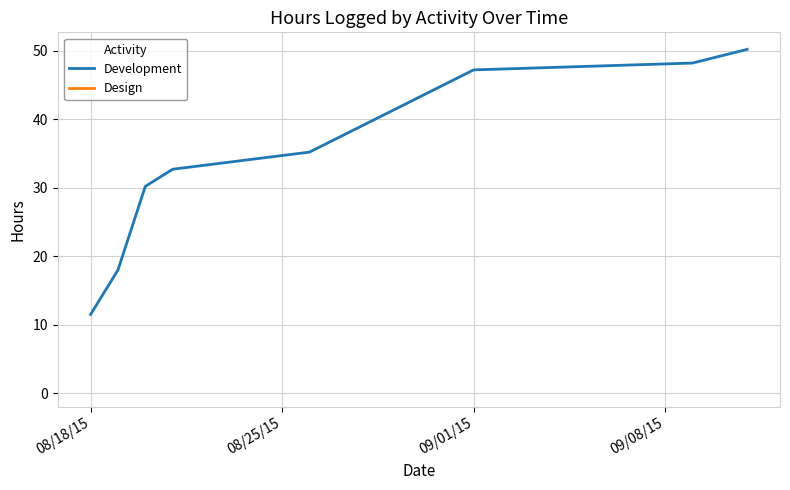

What is the smallest value displayed?

11.5